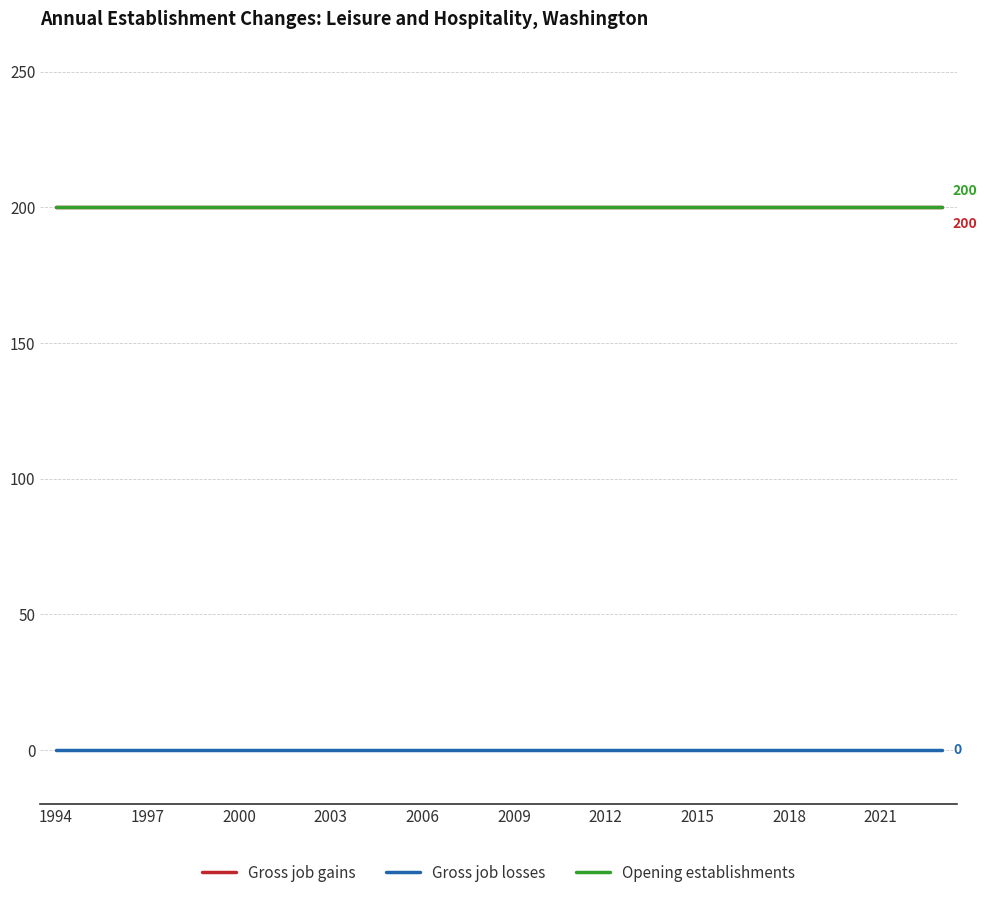

List the series in order of their peak value, highest first.

Gross job gains, Opening establishments, Gross job losses